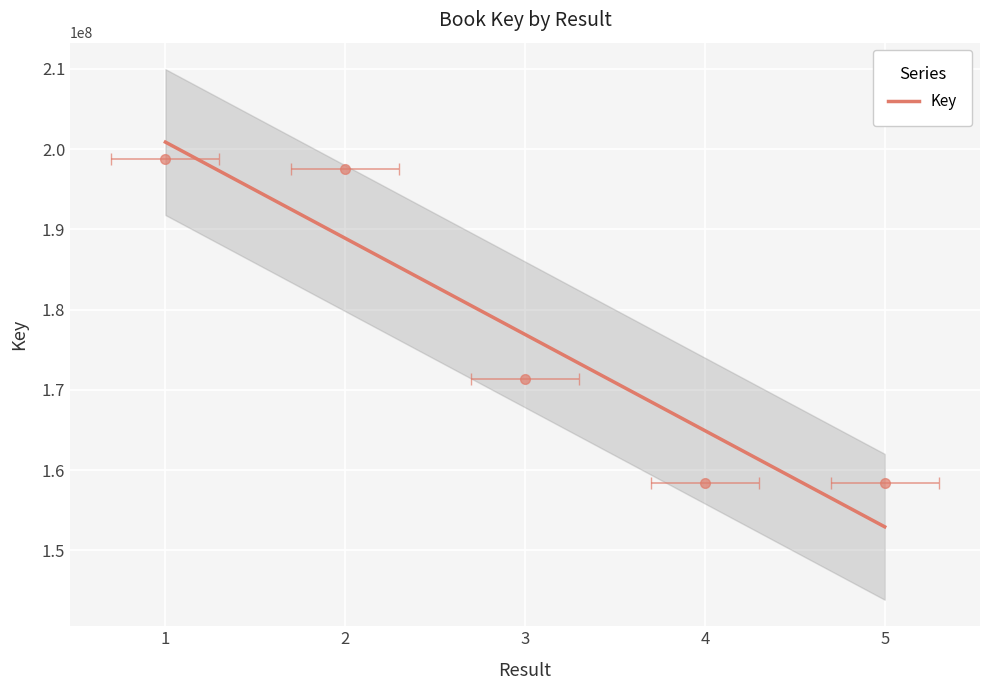

The value at 3 is 171319915. True or false?

True